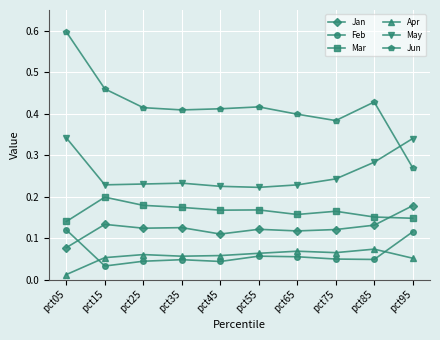

Which category has the highest value across all series?

pct05